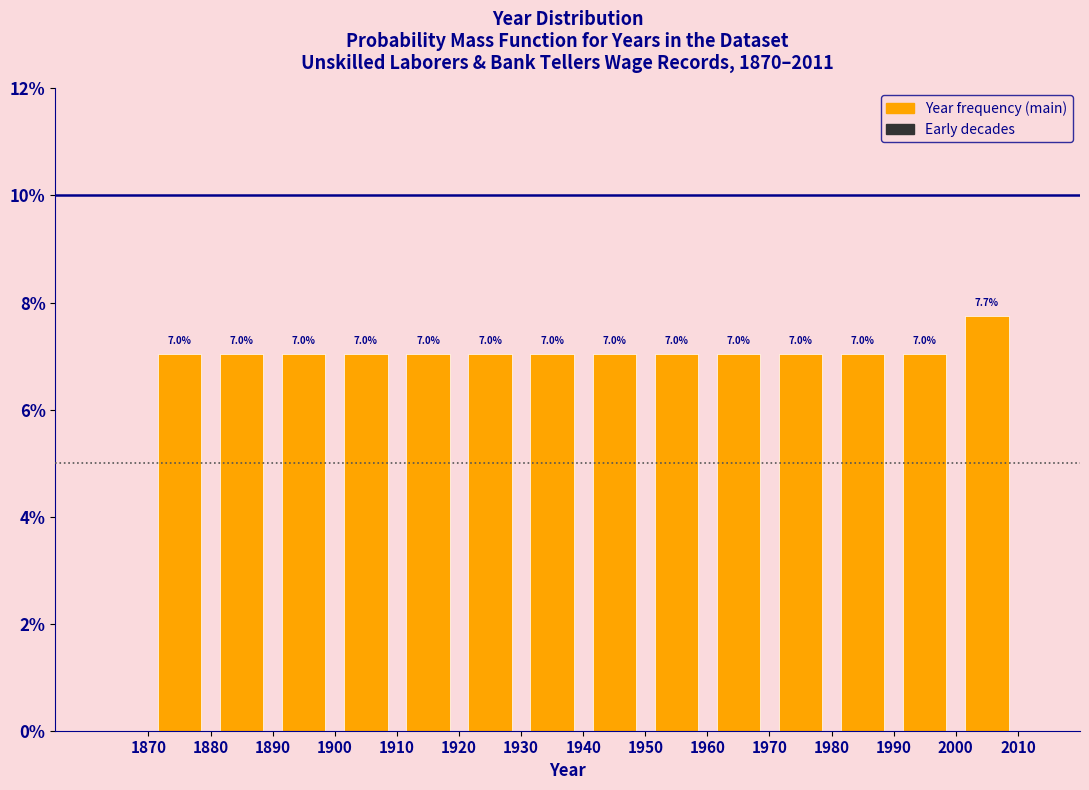

Which range on the x-axis has the tallest bar?

2000 to 2010